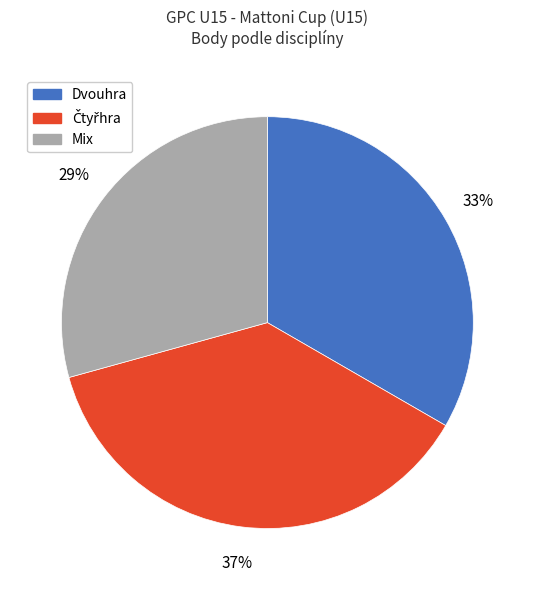

Is the sum of Dvouhra and Mix greater than half?

Yes